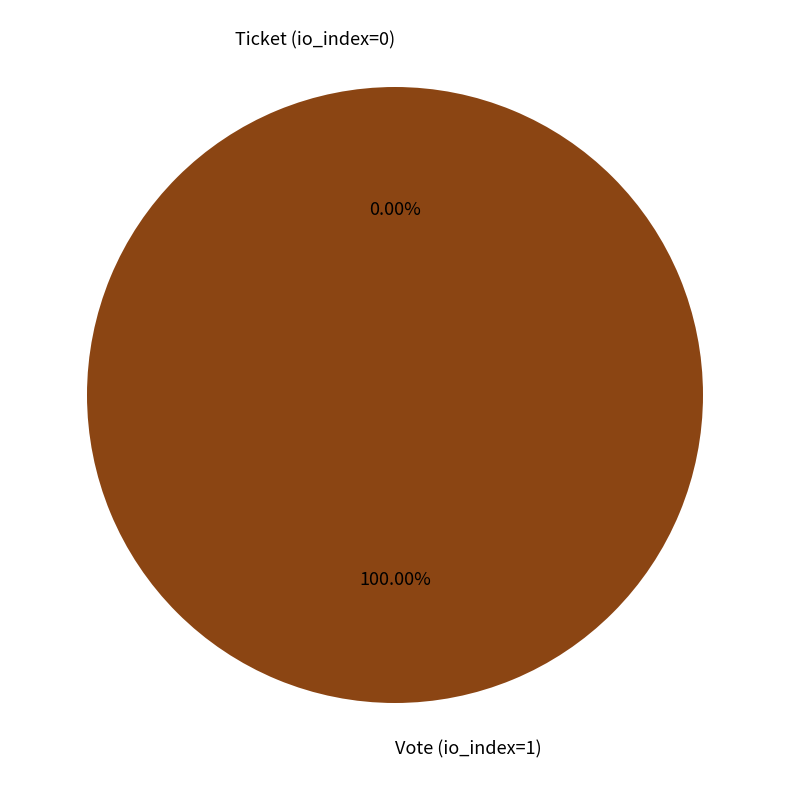

What is the change in value from Vote (io_index=1) to Ticket (io_index=0)?

-1